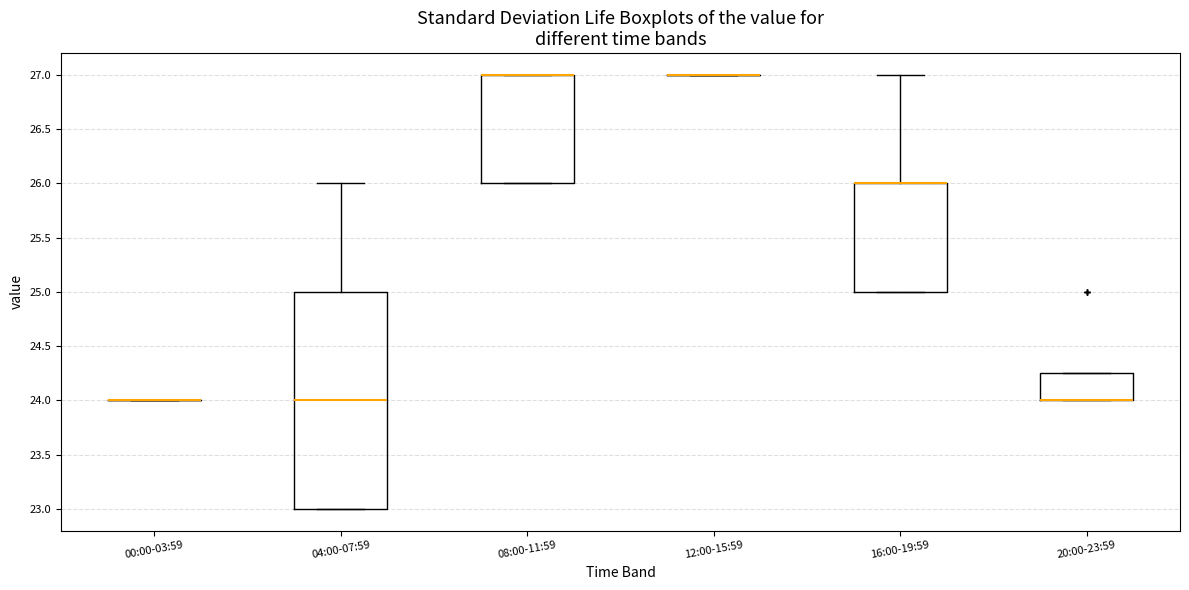

Which box is the tallest, from its lower edge to its upper edge?

04:00-07:59